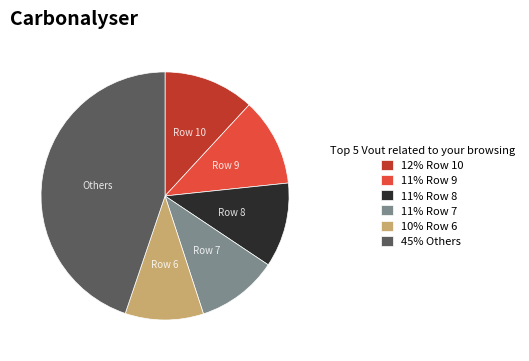

What is the largest slice in the pie chart?

45% Others